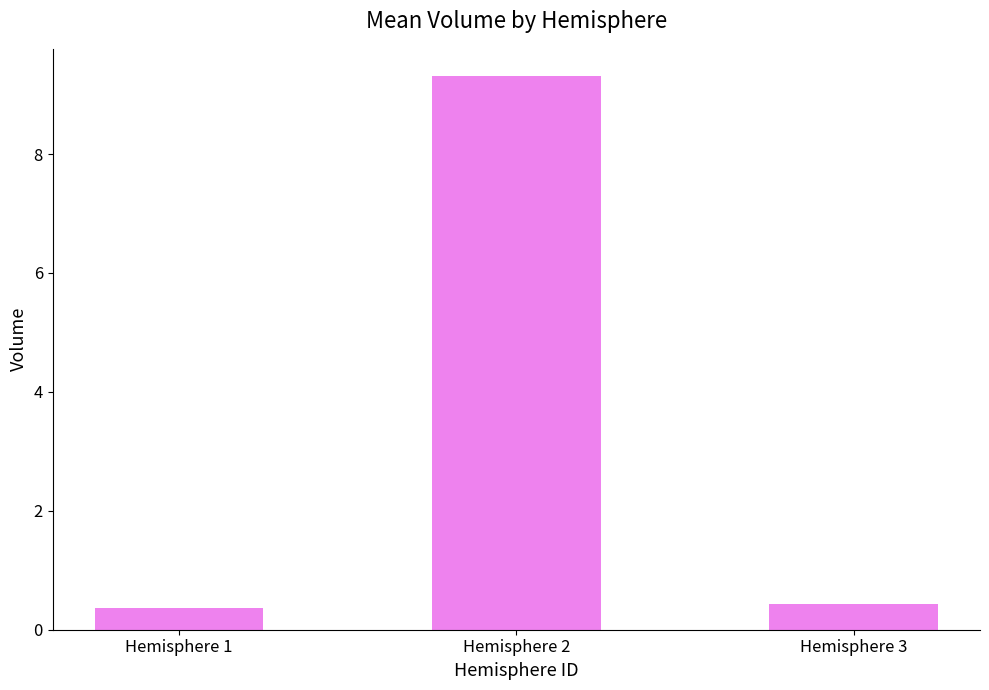

The chart shows a value of 0.4 at Hemisphere 3. True or false?

True